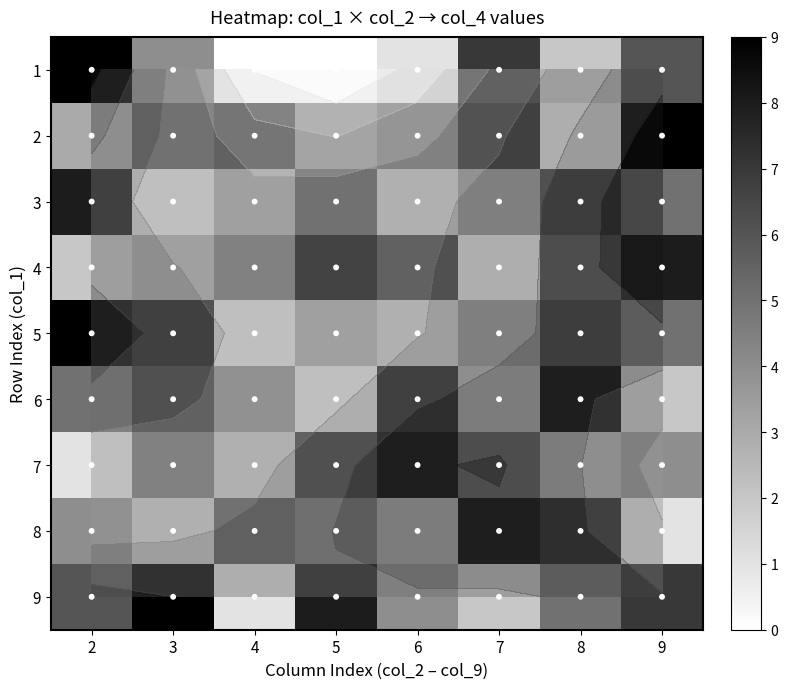

Count the number of data series in this chart.

9